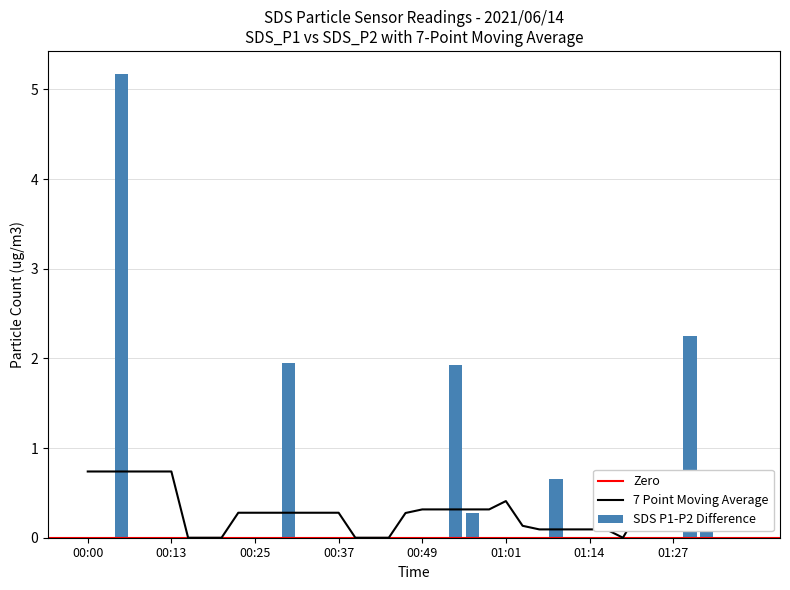

What position from the right is 01:32?

3